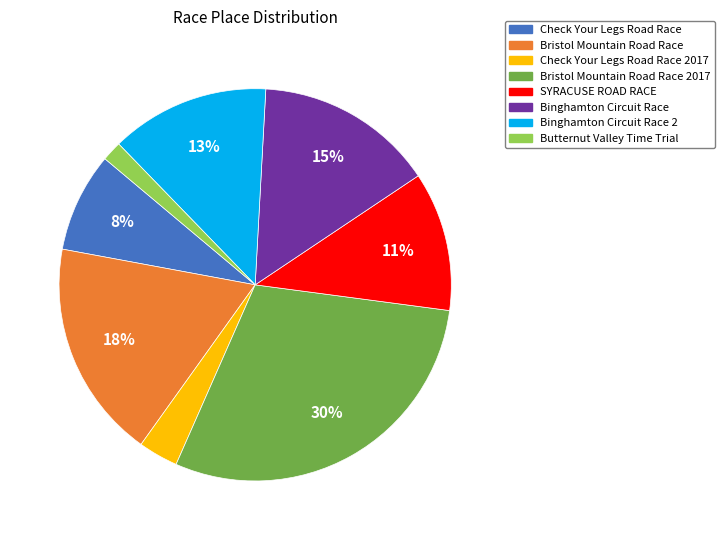

Is it true that Bristol Mountain Road Race is 18% of the pie?

True